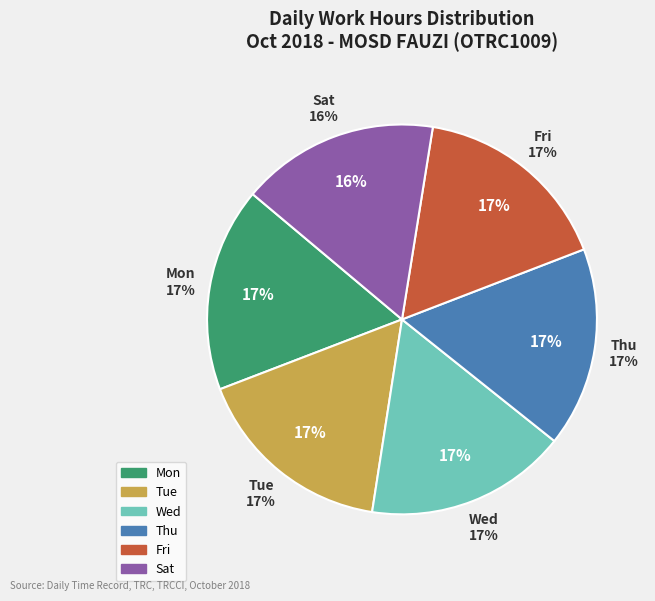

Is Tue the majority of the pie?

No